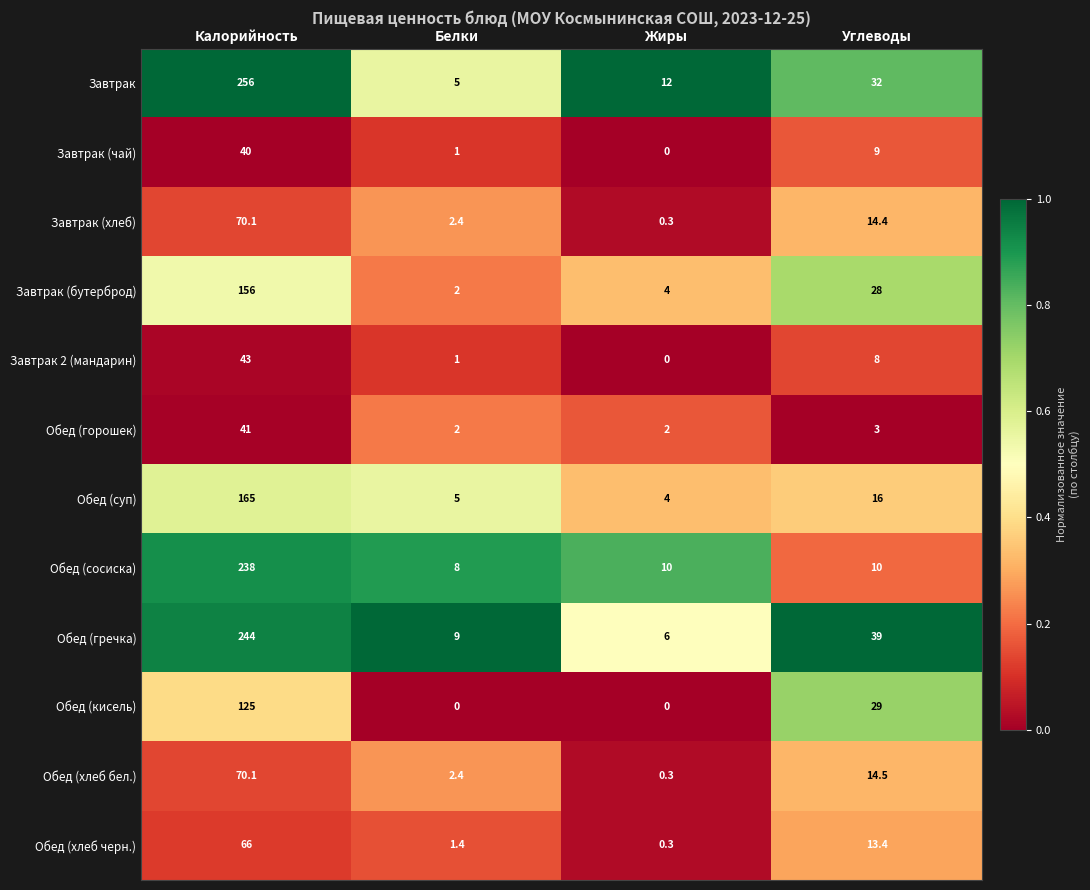

List the labels in order of Завтрак value, largest first.

Калорийность, Углеводы, Жиры, Белки